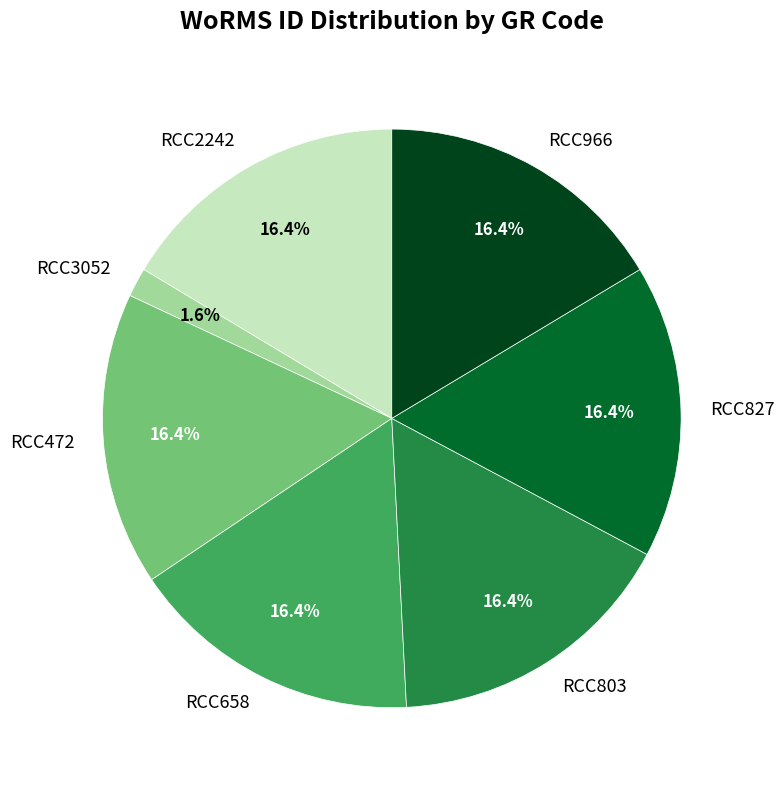

What percentage is the RCC827 slice, to the nearest percent?

16%